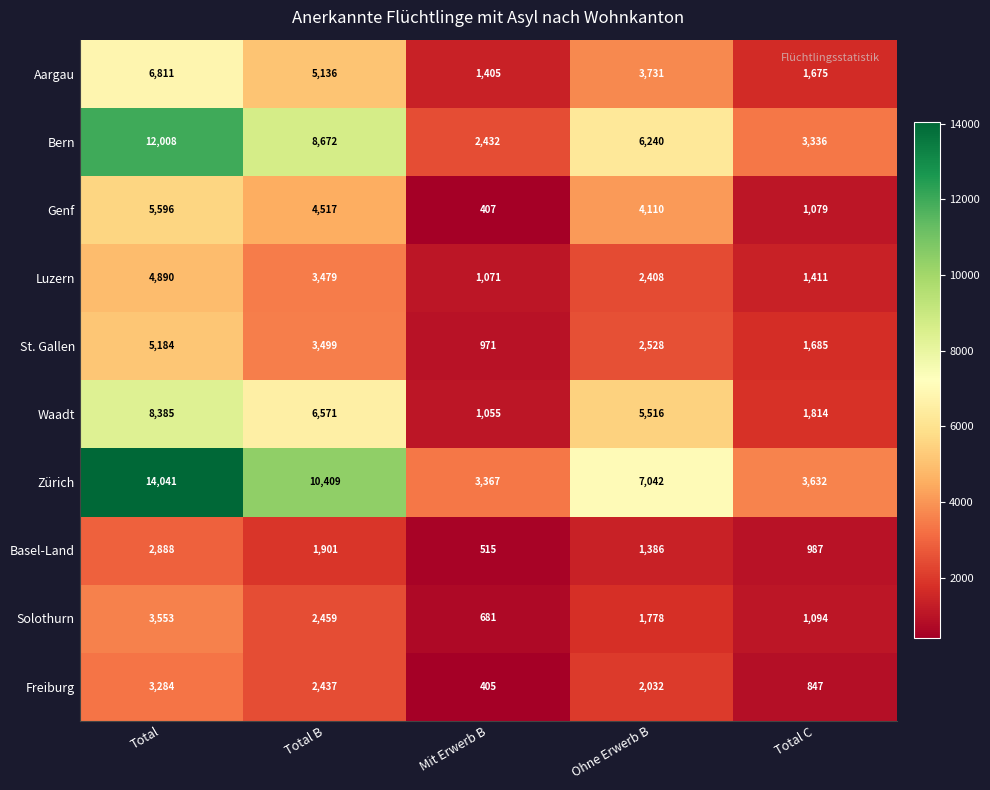

The Freiburg series shows 3284 at Total. True or false?

True